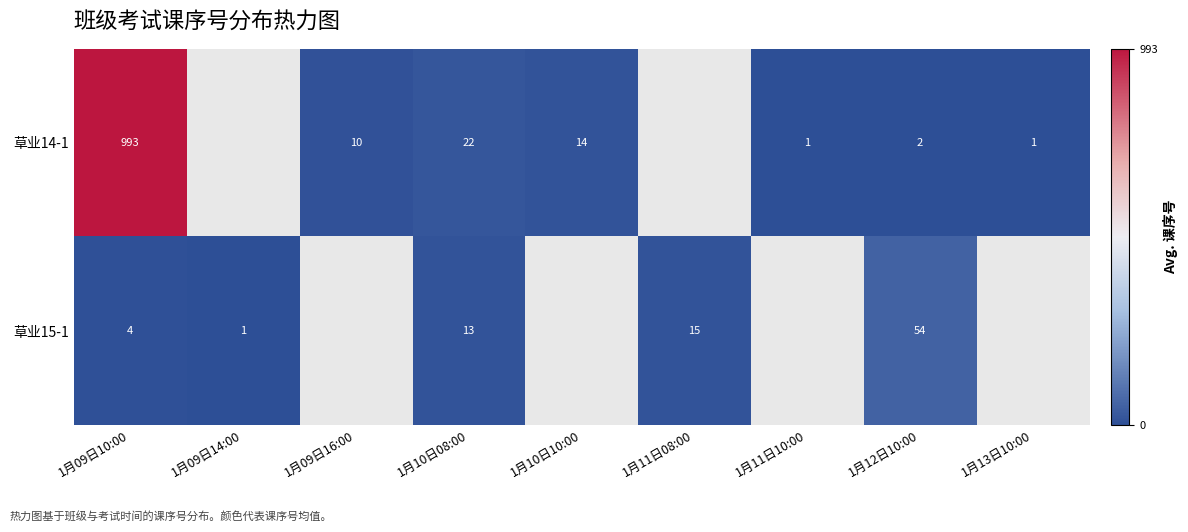

The 草业14-1 series shows 326 at 1月09日10:00. True or false?

False